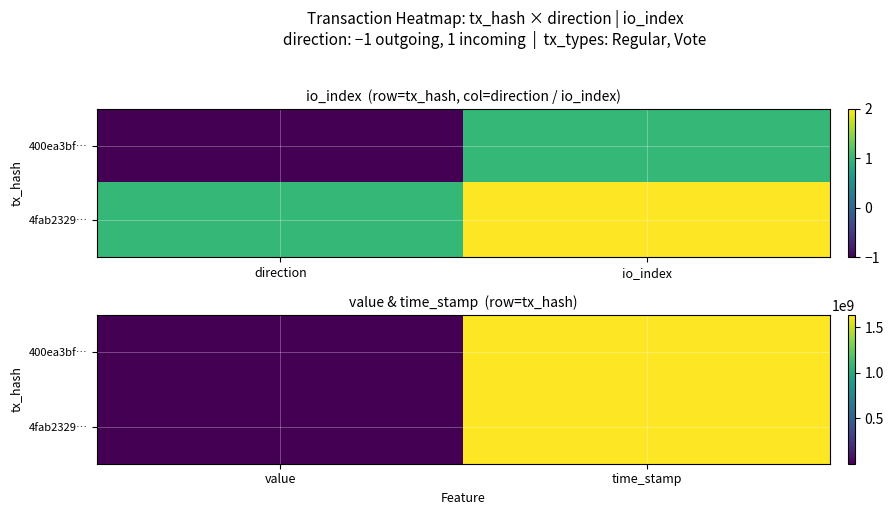

What is the difference between the maximum and minimum values in the 400ea3bf… series?

1634739434.6